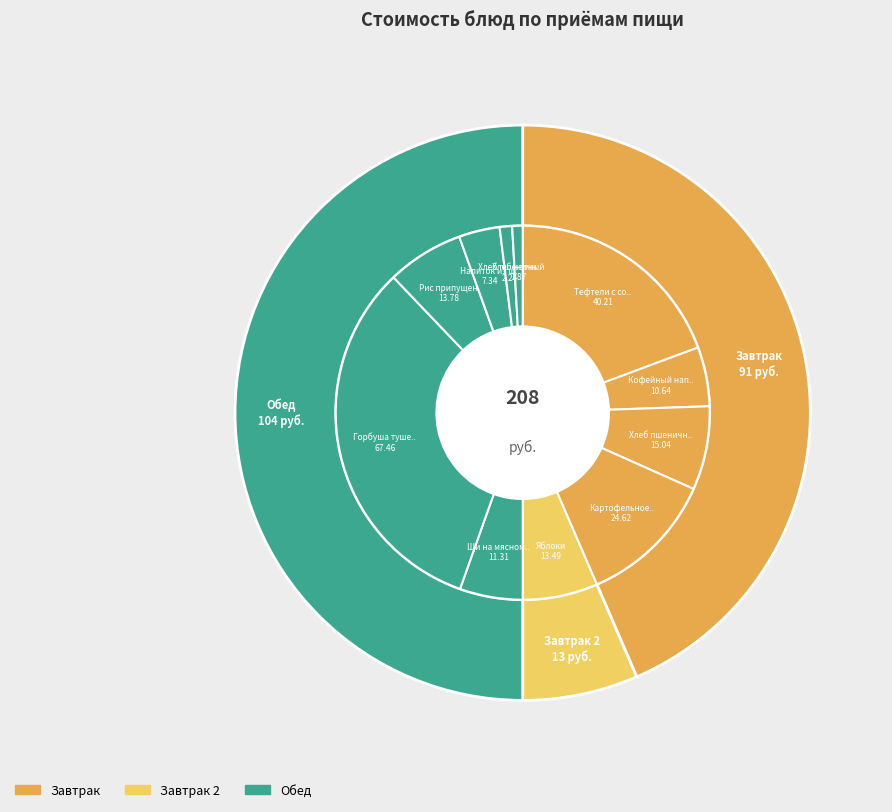

How much of the chart is everything except Хлеб черный?

99.1%